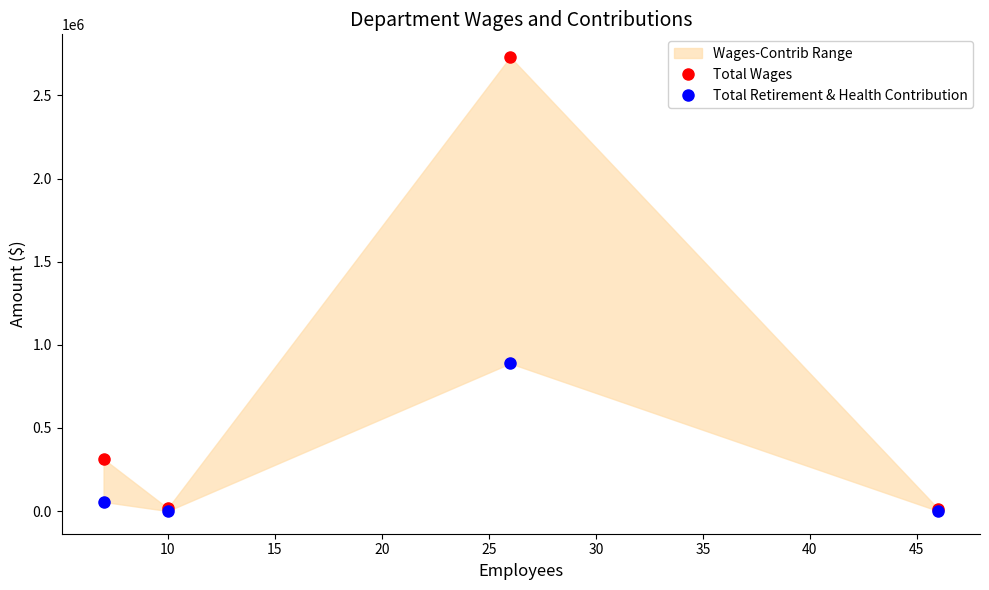

Count the number of data series in this chart.

2